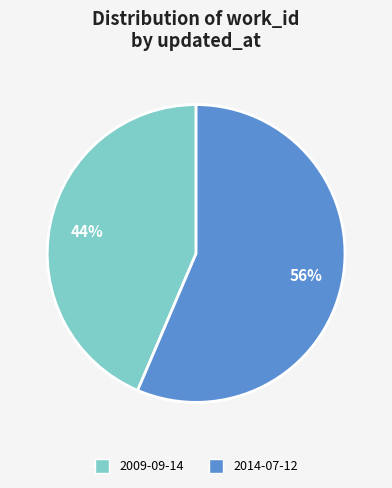

Combined, do 2014-07-12 and 2009-09-14 account for over 50%?

Yes